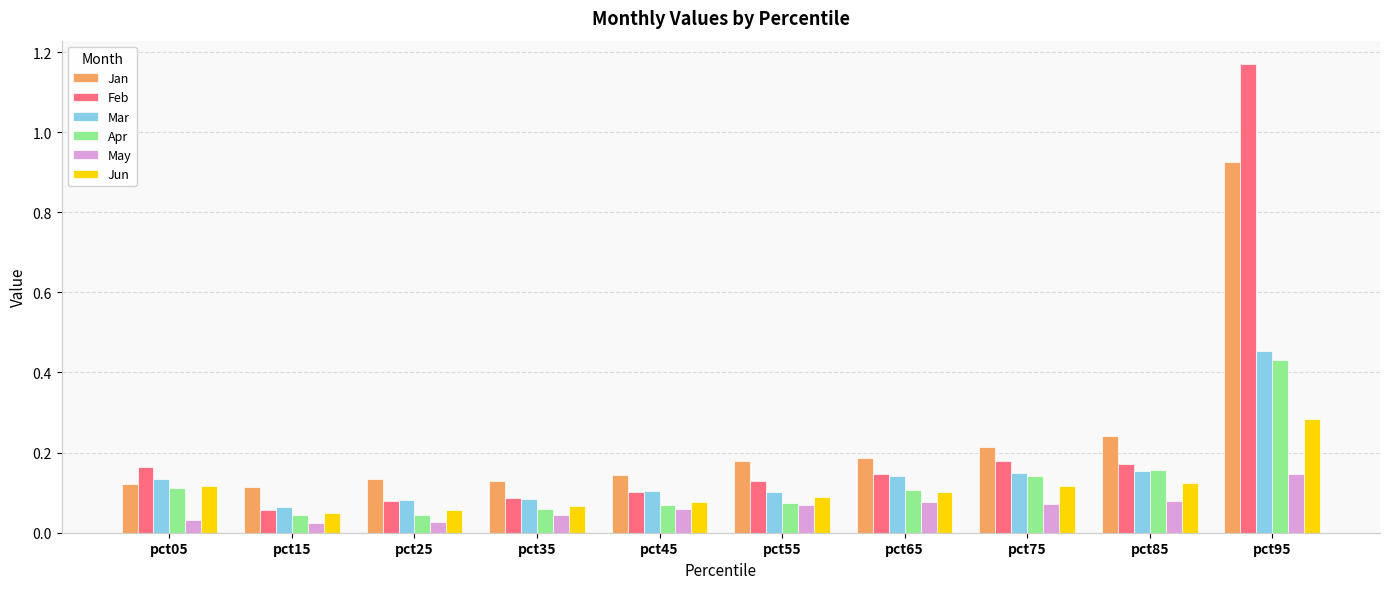

What is the total value across all series at pct55?

0.6